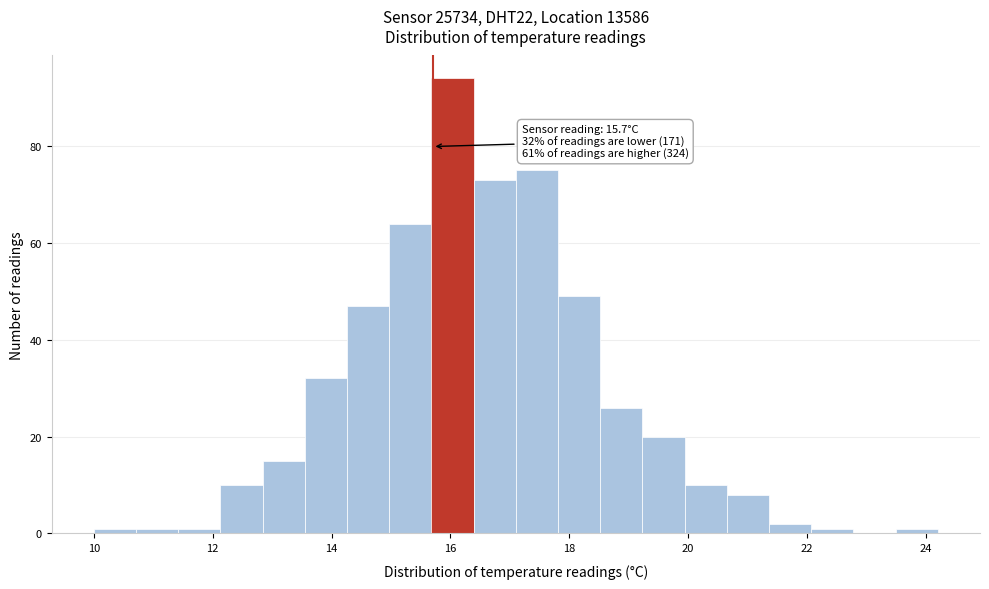

Around what value on the x-axis is the tallest bar? Give the approximate position of its centre, as read against the axis.

16.0